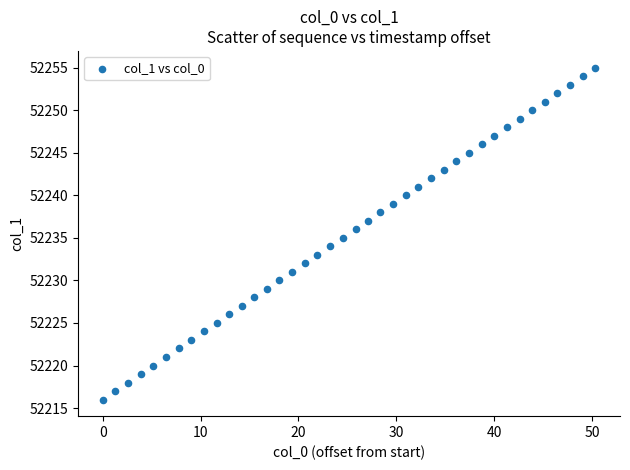

What is the range of Y values (max minus min)?

39